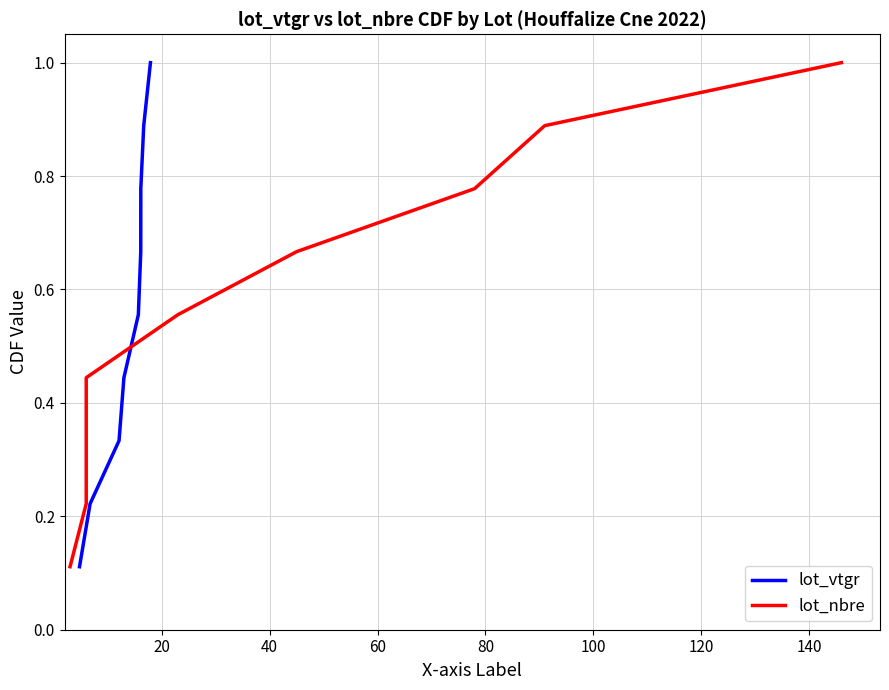

What is the value of the lot_vtgr point at the 2nd from the left?

0.2